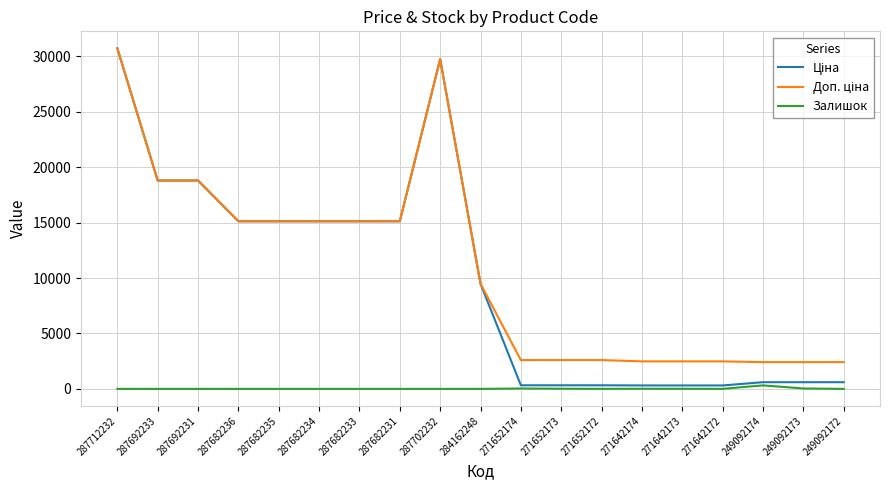

What is the total value across all series at 287682236?

30240.0